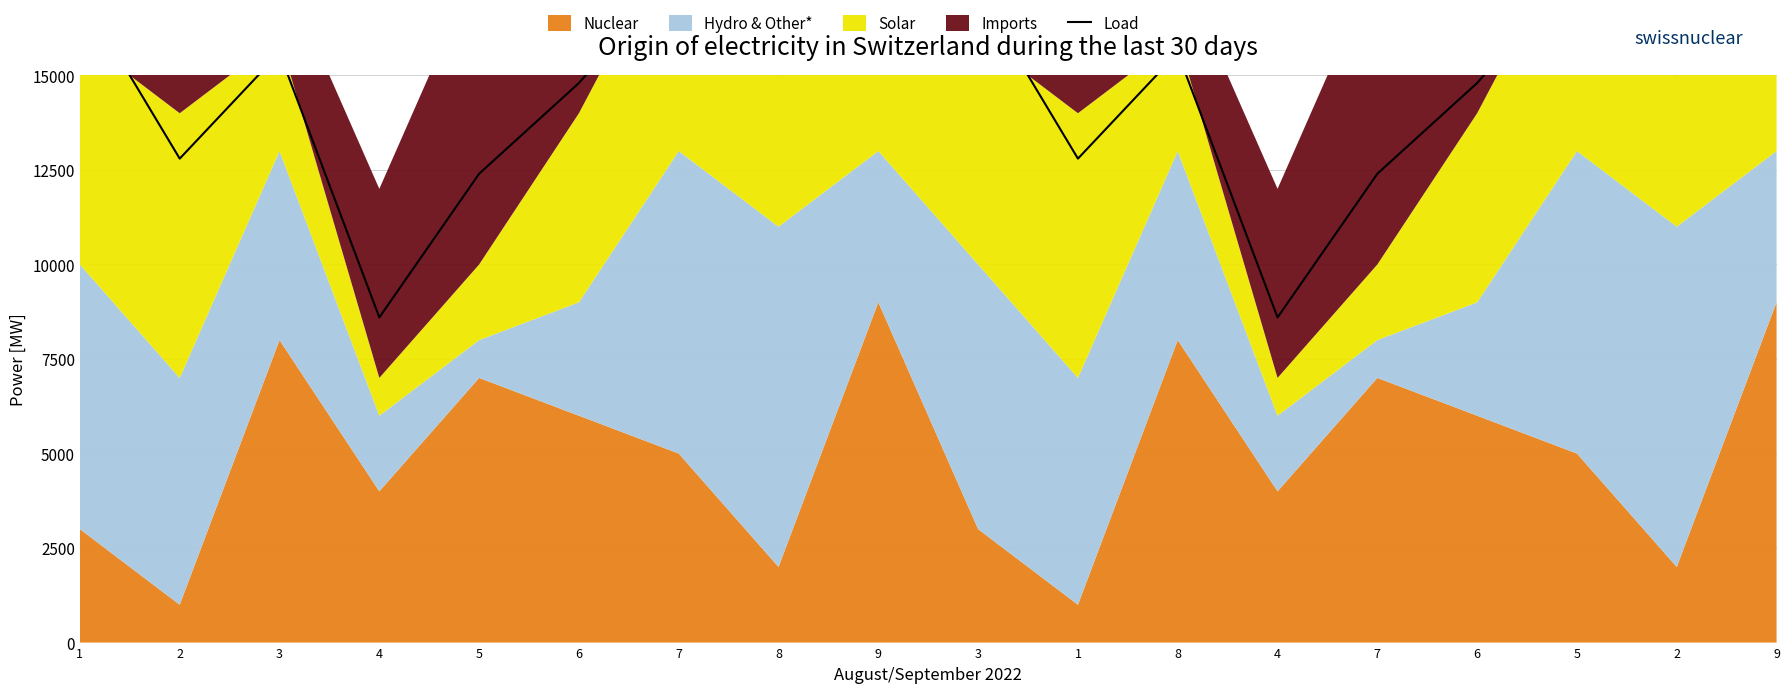

What is the sum of all values?

267200